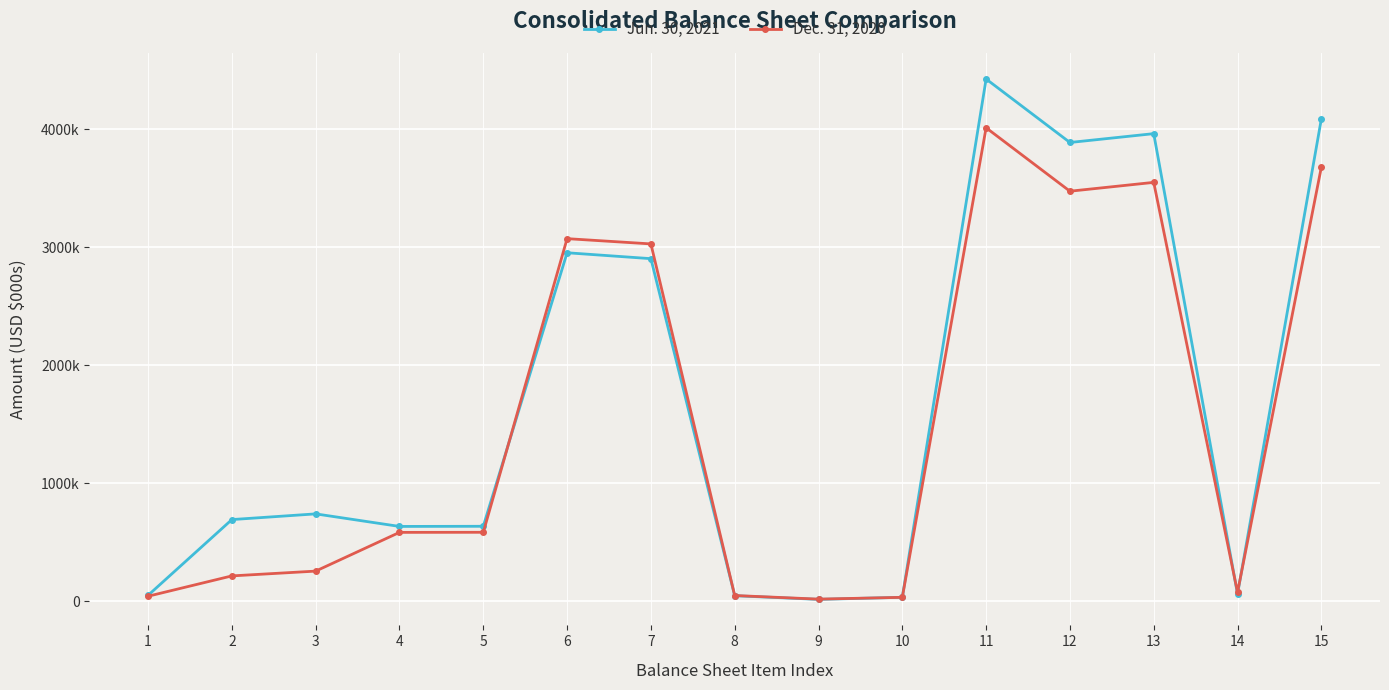

At which category is the sum across all series the highest?

11